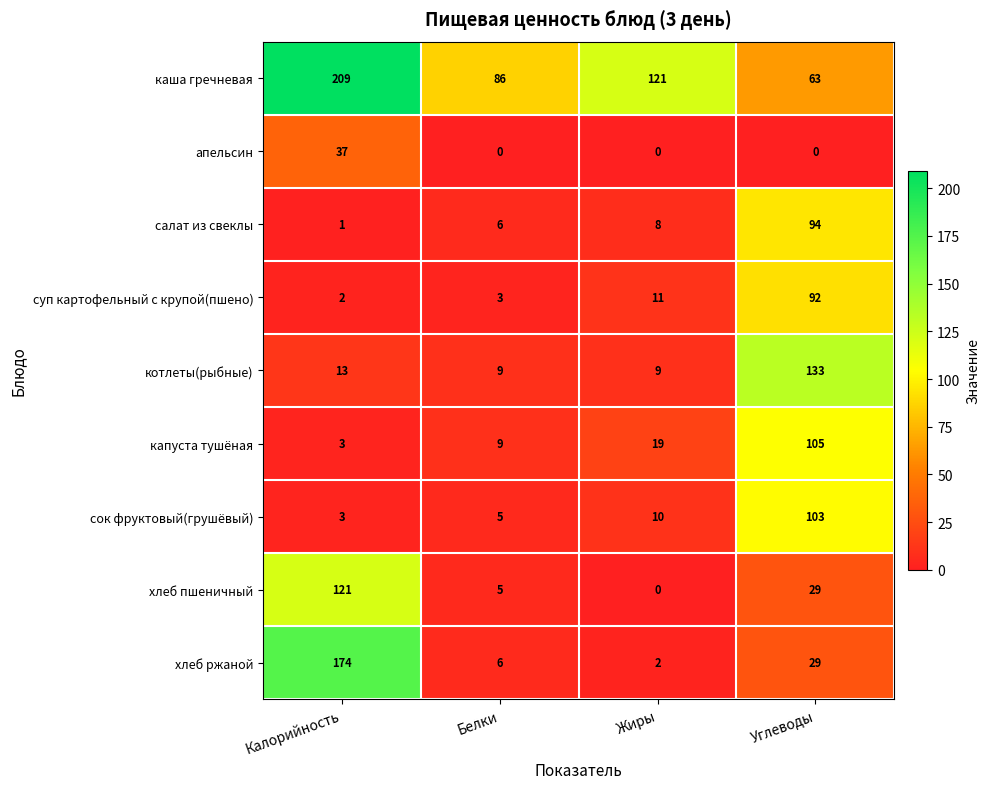

What is the spread (max minus min) of values at Калорийность?

208